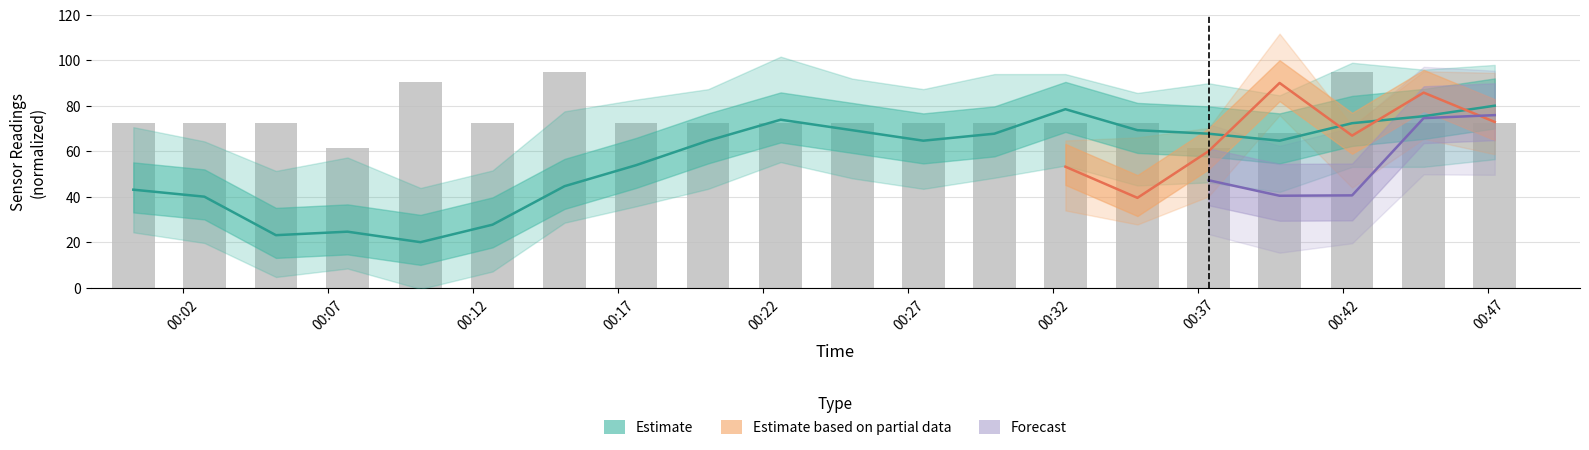

The value of SDS_P1 at 00:37 is 61.2. True or false?

True